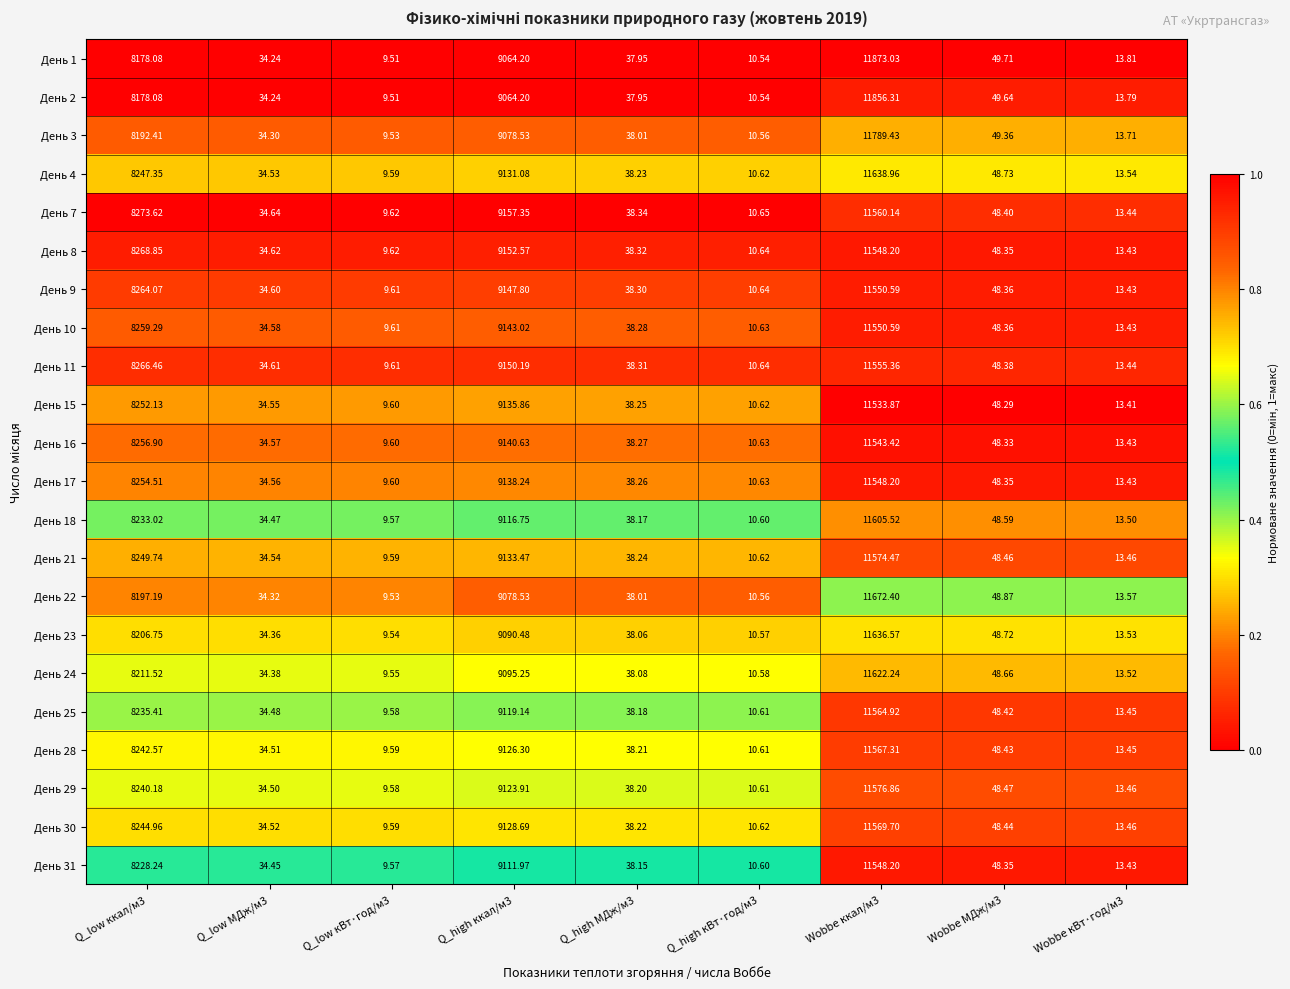

Is the value of День 3 at Wobbe кВт·год/м3 greater than the value of День 11 at Q_high кВт·год/м3?

Yes